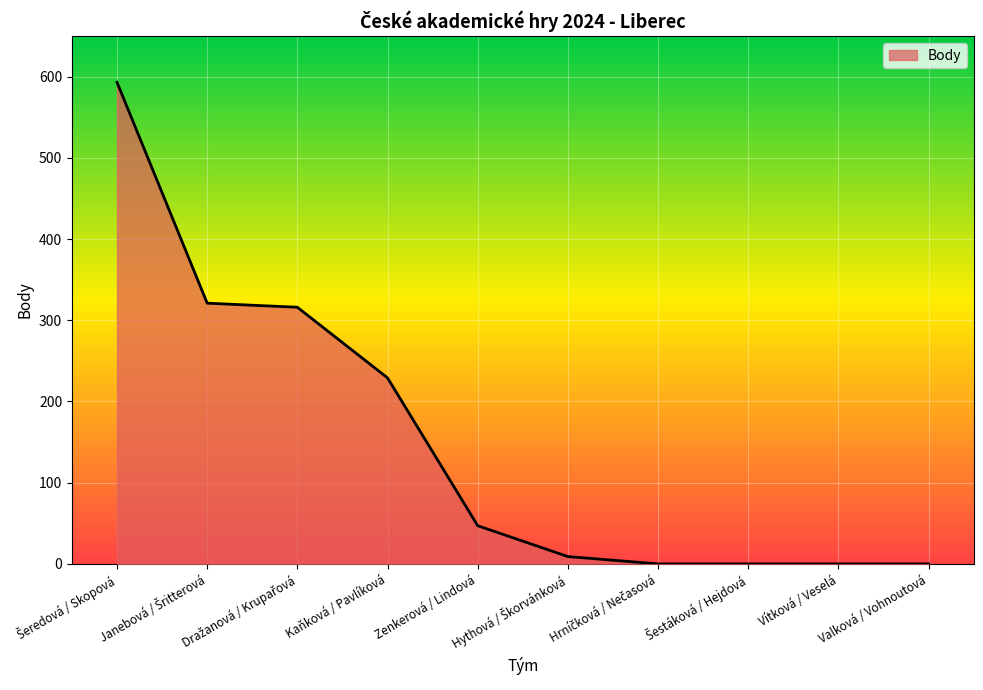

What is the difference between the maximum and minimum values?

593